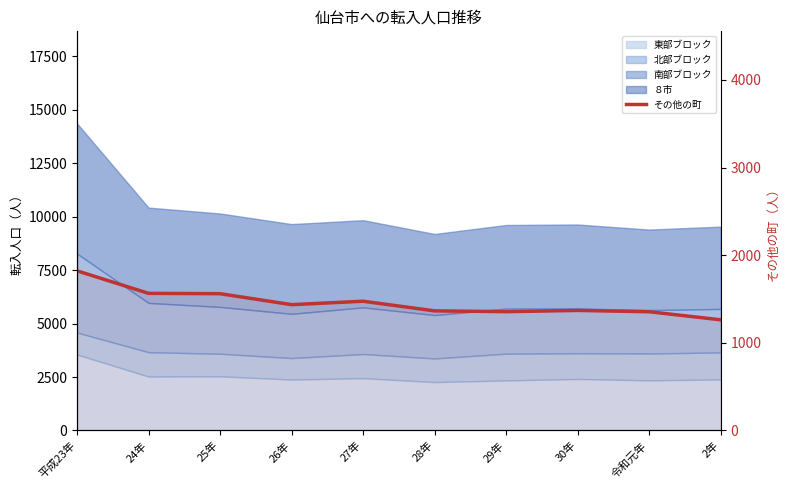

What is the value of the 9th point from the left?

1355